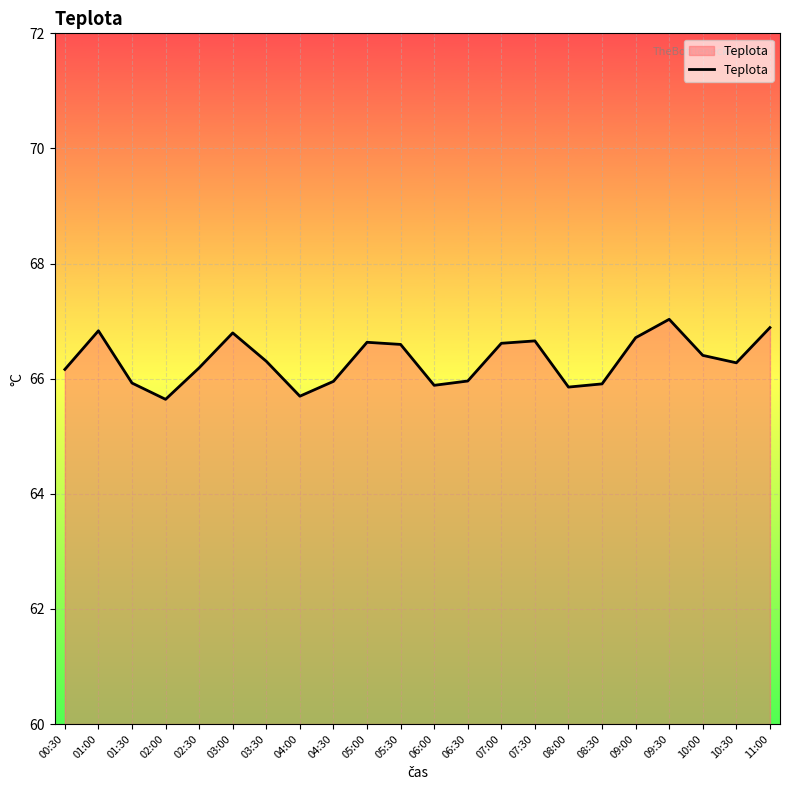

Is it true that the value at 04:30 is 22.9?

False